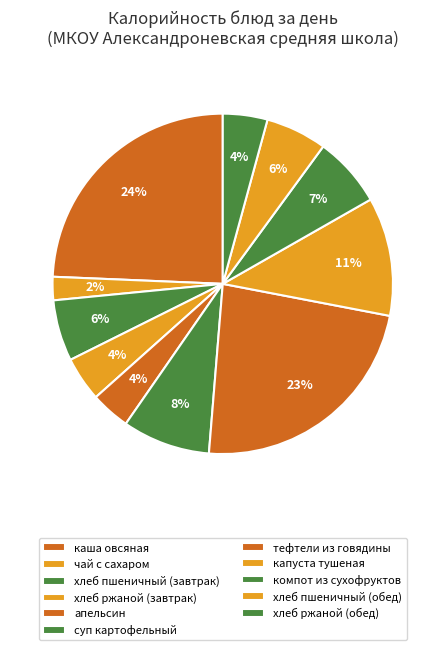

Is it true that капуста тушеная is 1% of the pie?

False